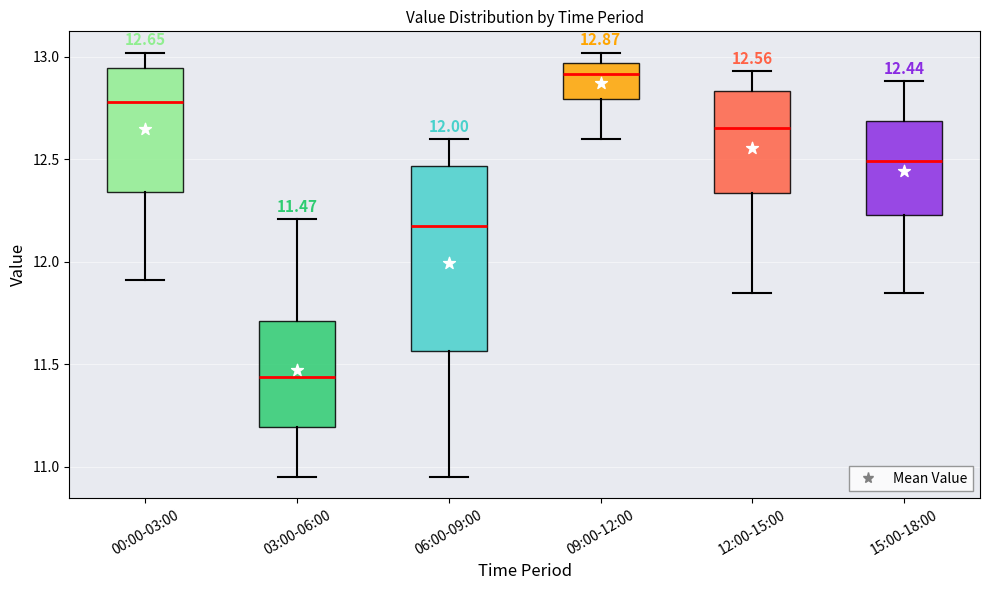

Which box is the tallest, from its lower edge to its upper edge?

06:00-09:00